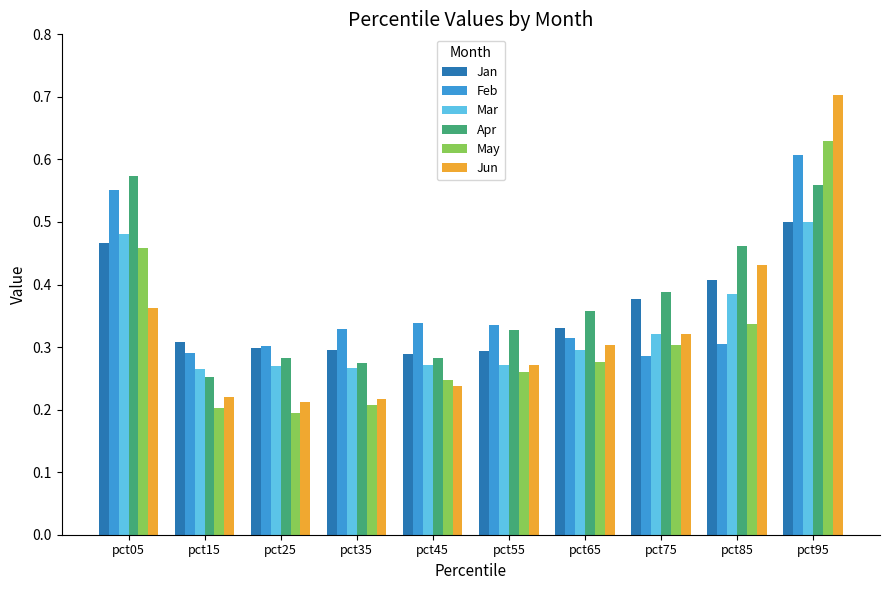

The value of Apr at pct35 is 0.4. True or false?

False